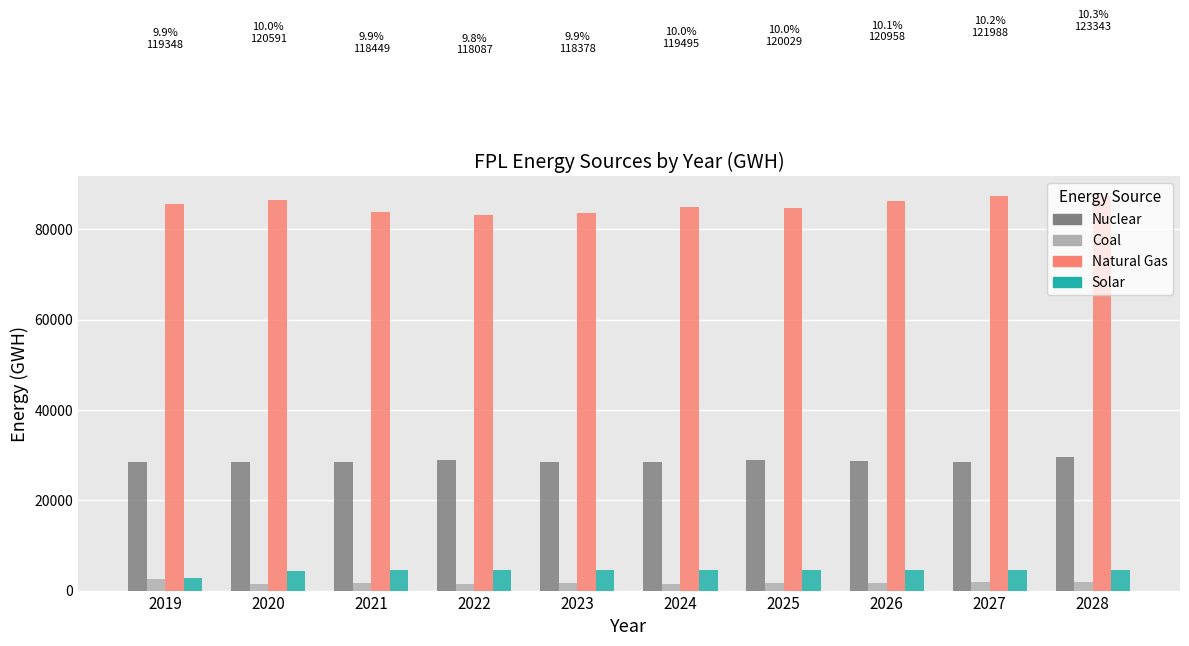

What is the total value across all series at 2024?

119495.9